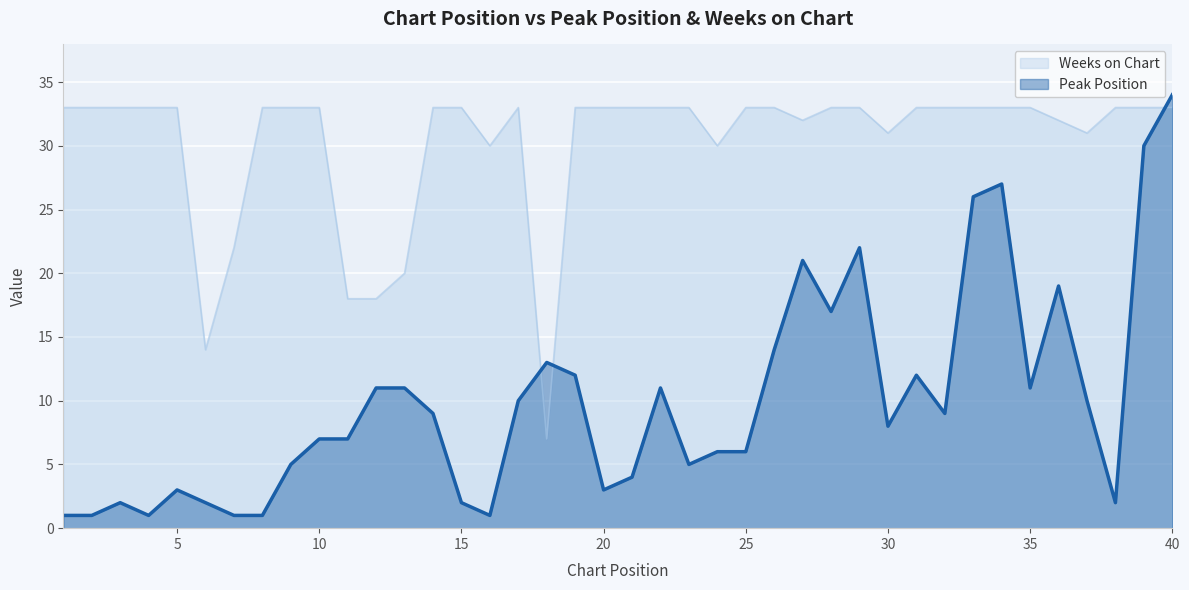

What is the minimum value for Peak Position?

1